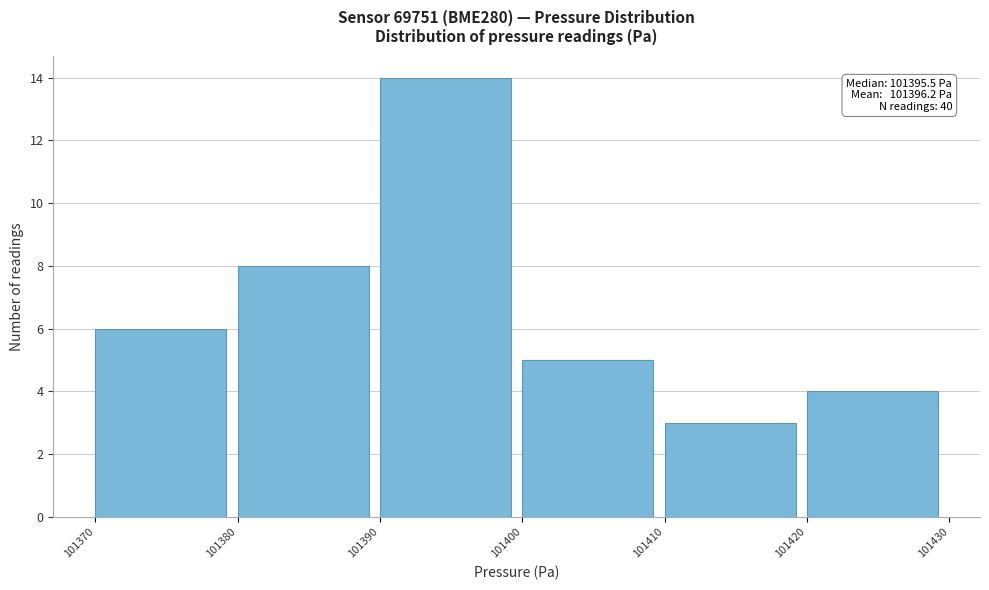

Which range on the x-axis has the tallest bar?

101390 to 101400